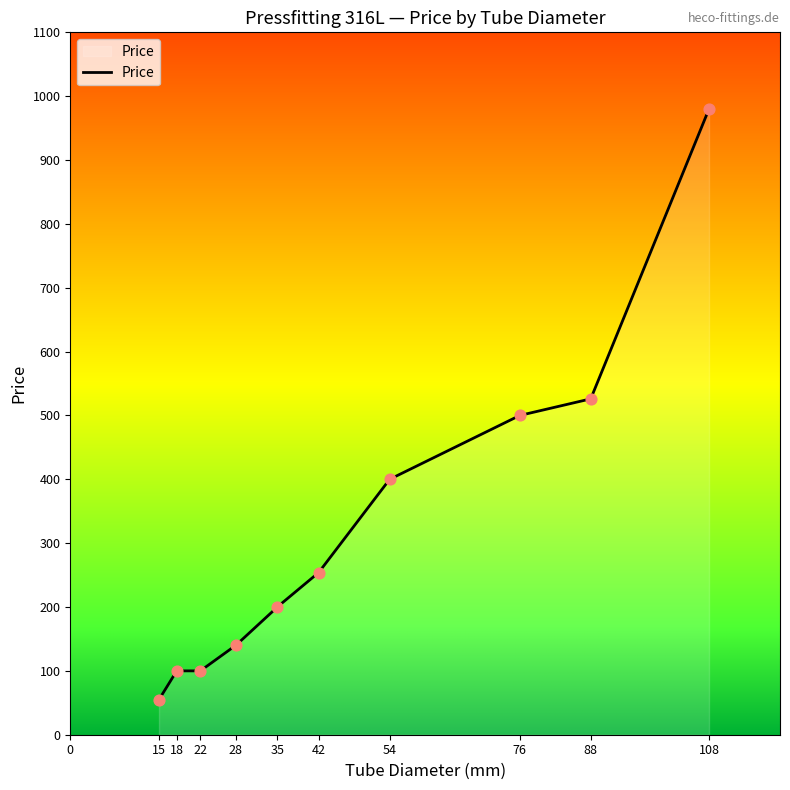

Between 22 and 42, which is larger?

42